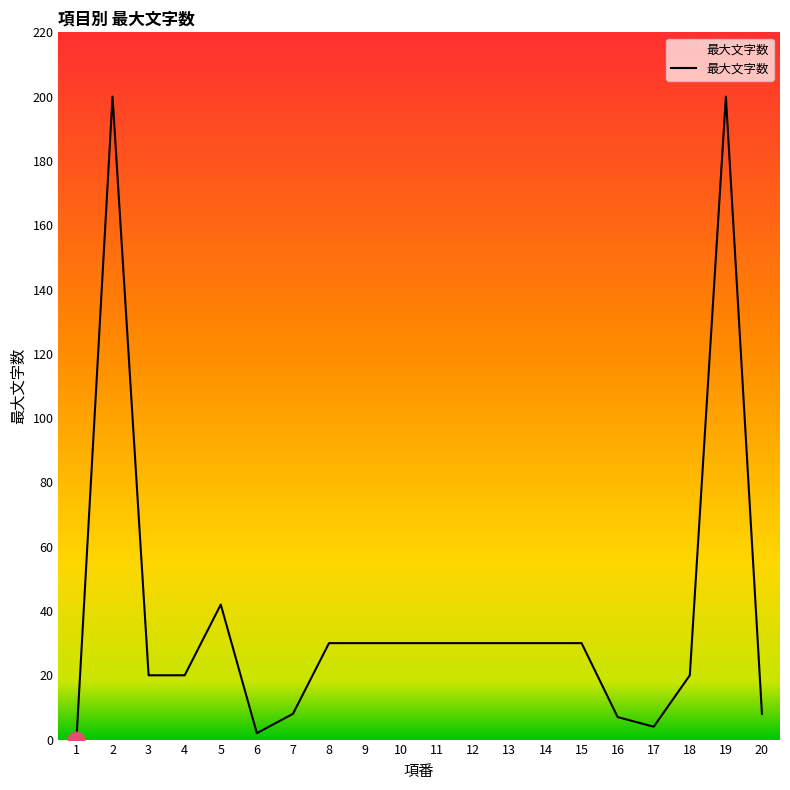

What is the approximate value at 5, to the nearest 10?

40